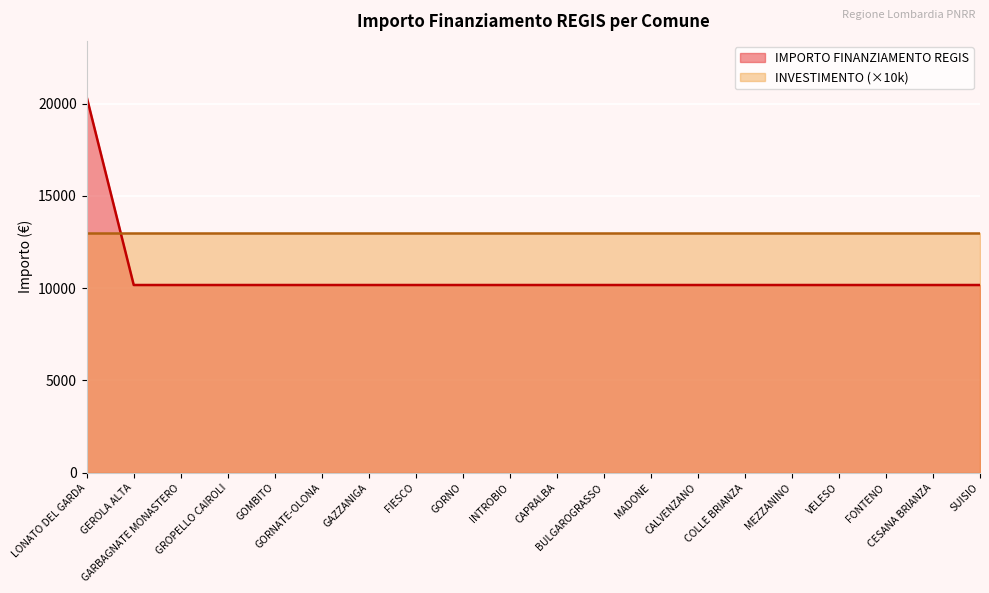

What is the maximum value shown in the chart?

20344